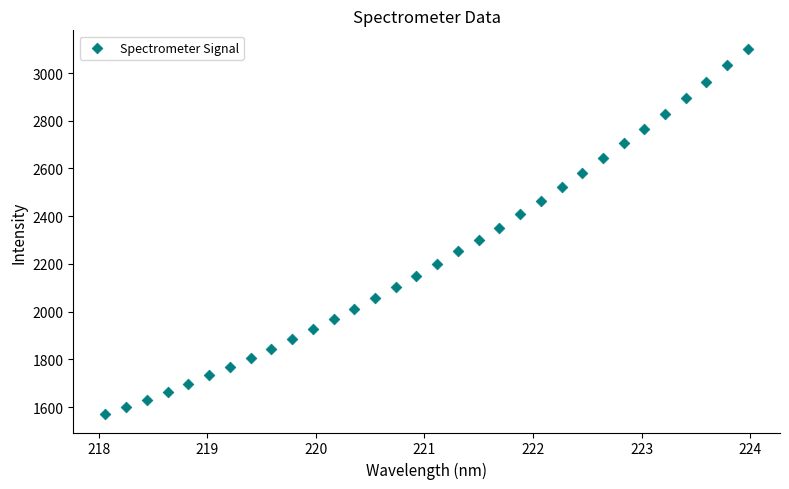

What is the range of Y values (max minus min)?

1532.3